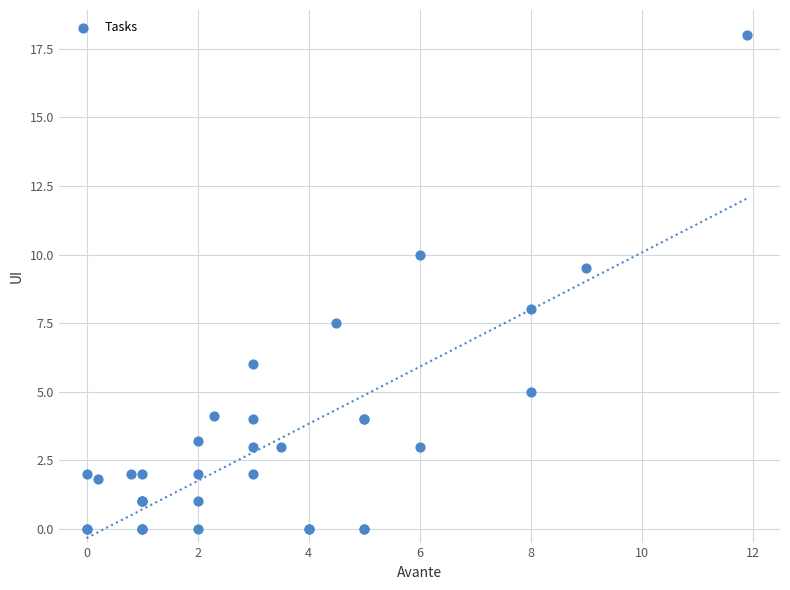

What Y value in the scatter plot is closest to 9?

9.5